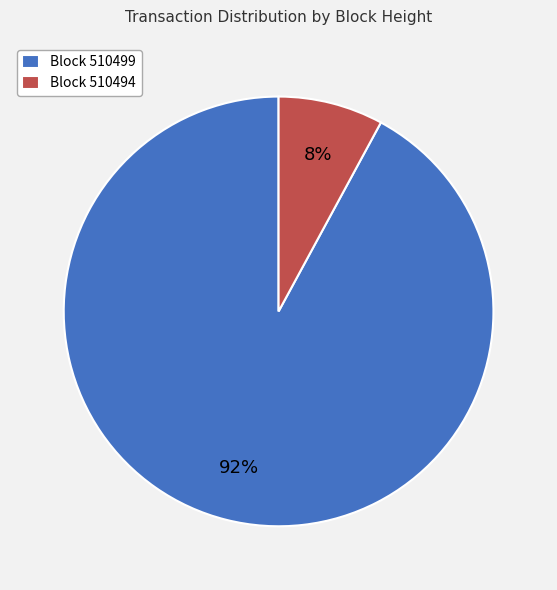

Rank the categories by value from lowest to highest.

Block 510494, Block 510499